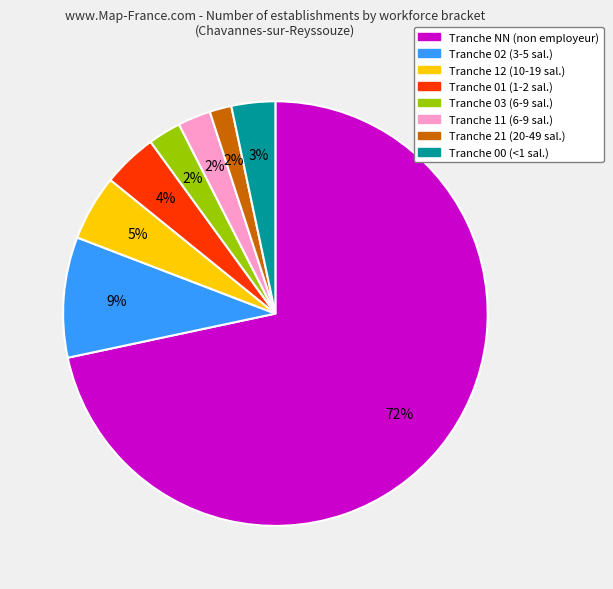

To the nearest percent, what is the difference between the largest and smallest slice percentages?

70%